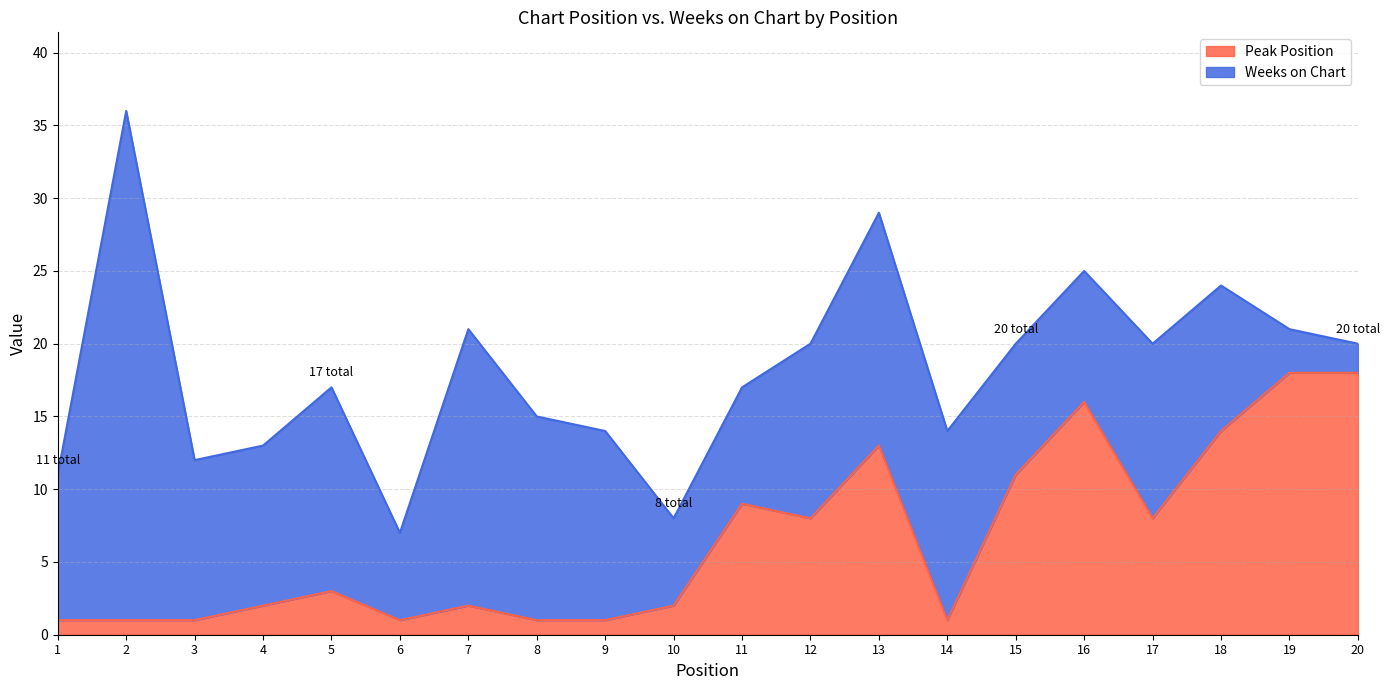

What is the difference between the second highest and second lowest values?

17